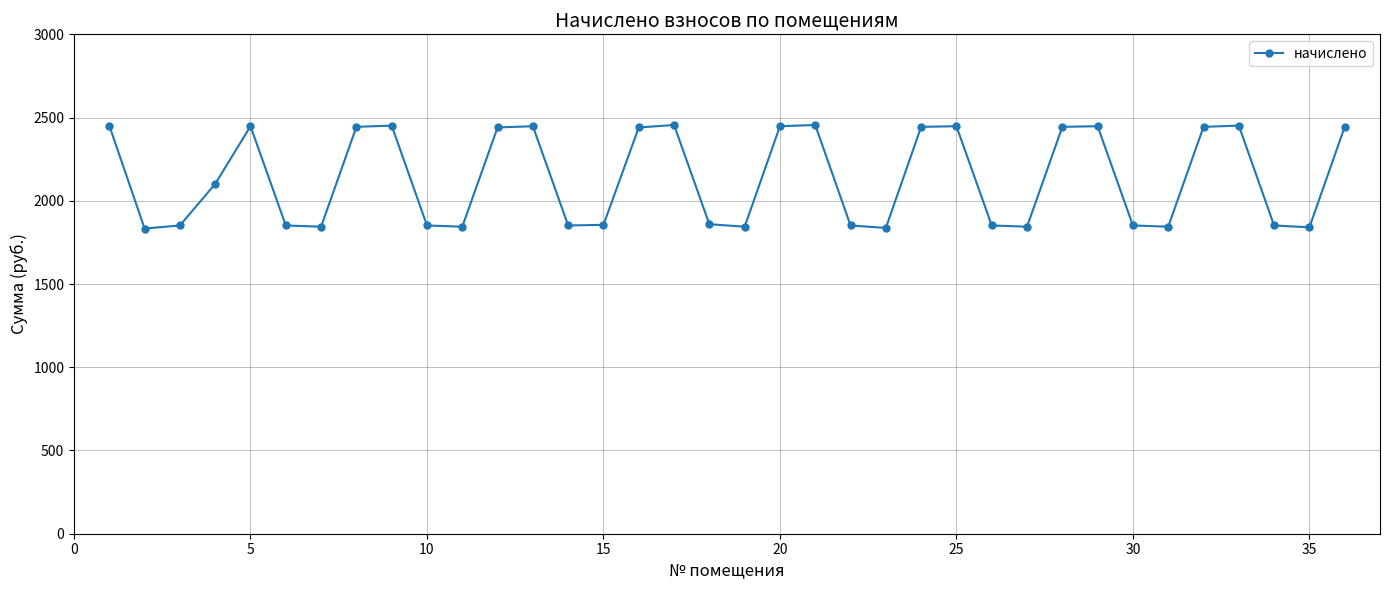

Does the chart have visible grid lines?

Yes